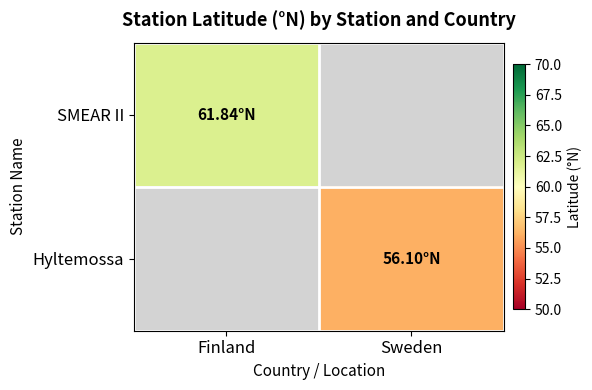

At how many categories does at least one series exceed 25?

2